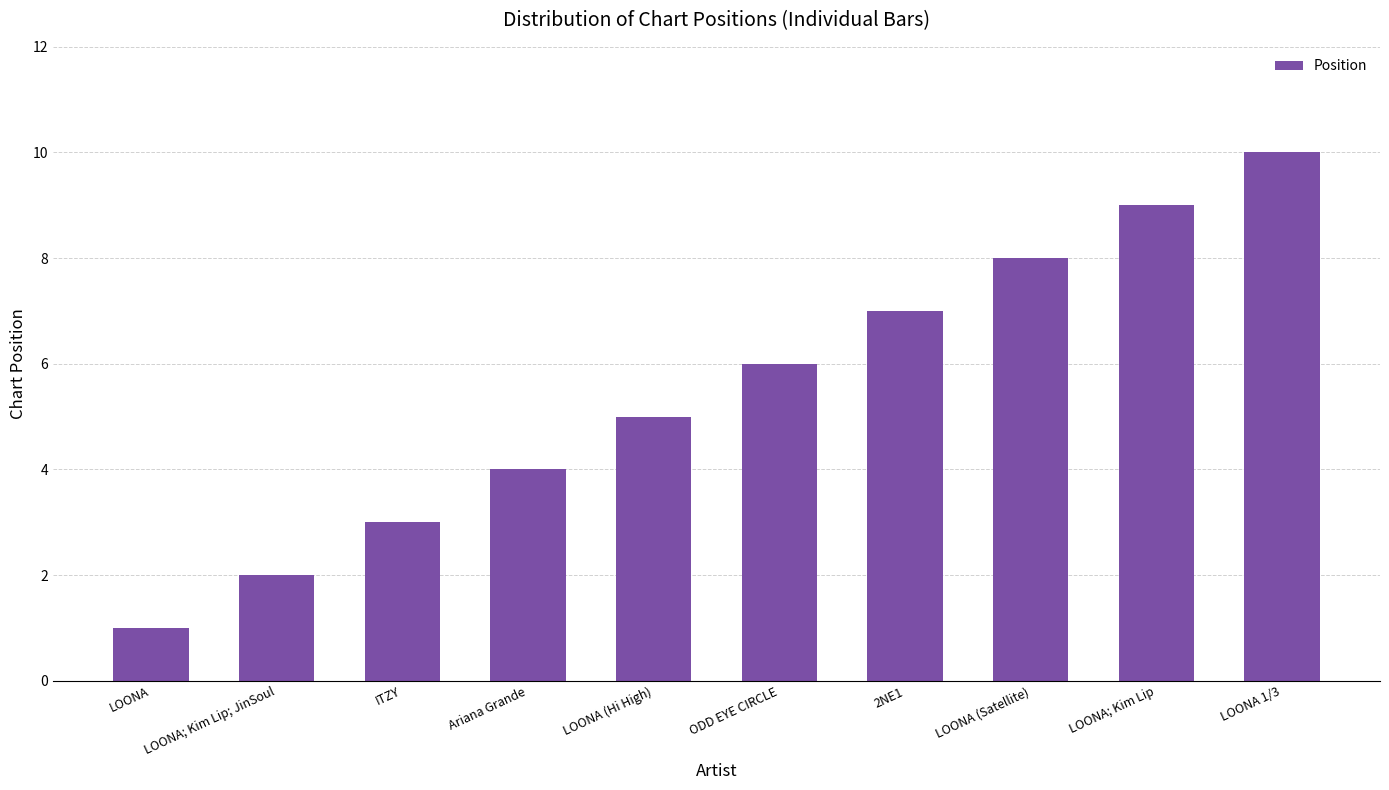

What is the value of the 8th bar from the left?

8